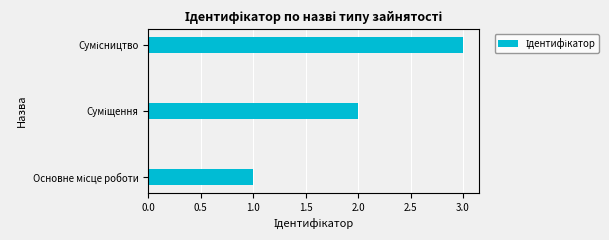

Does the chart contain stacked bars?

No